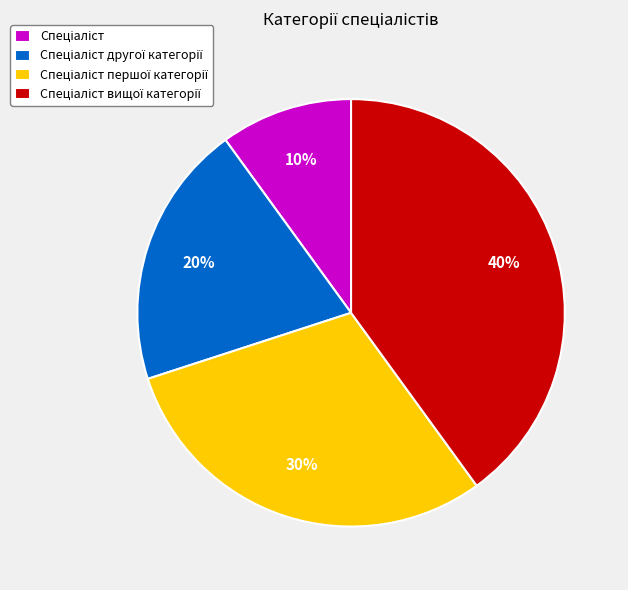

Is there any slice that represents more than half of the pie?

No